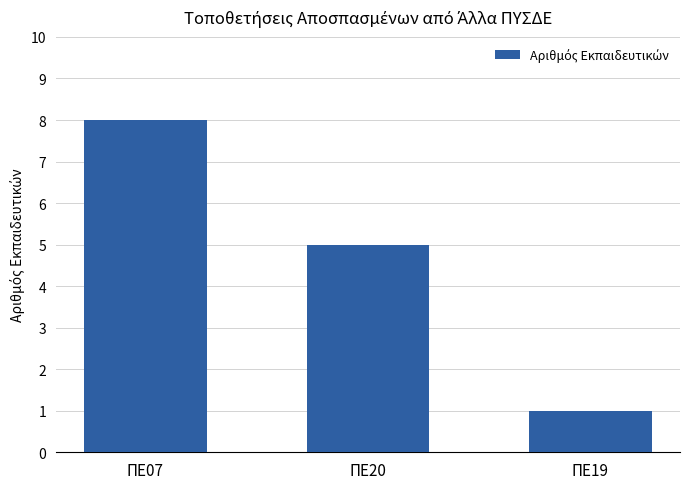

Reading left to right, extract all data points from this chart.

8	5	1